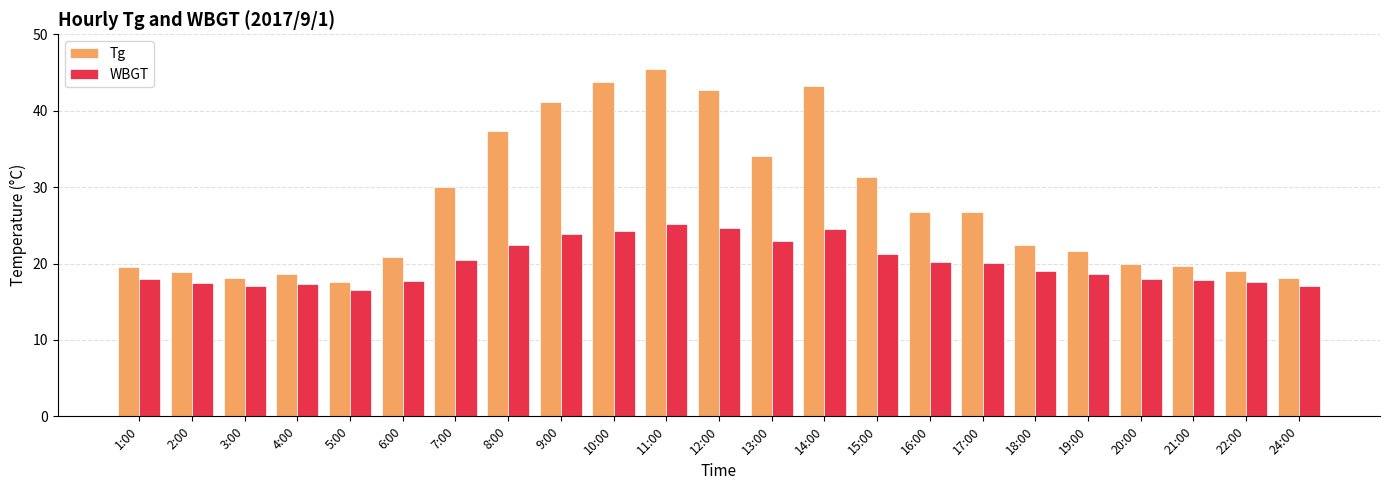

What is the label of the 22nd bar from the left?

22:00